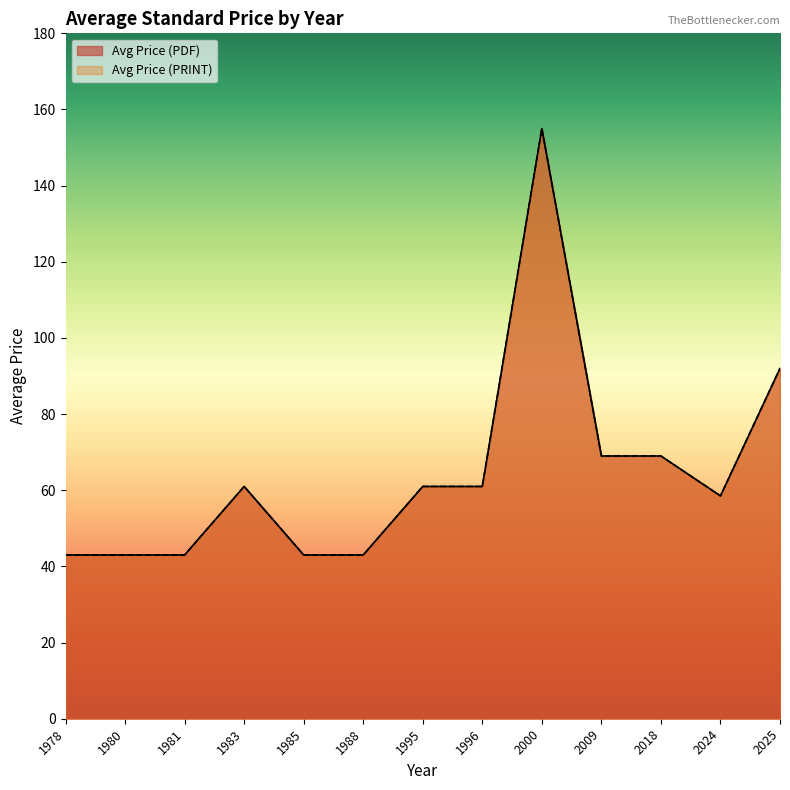

Does the chart display data point markers on the line(s)?

No